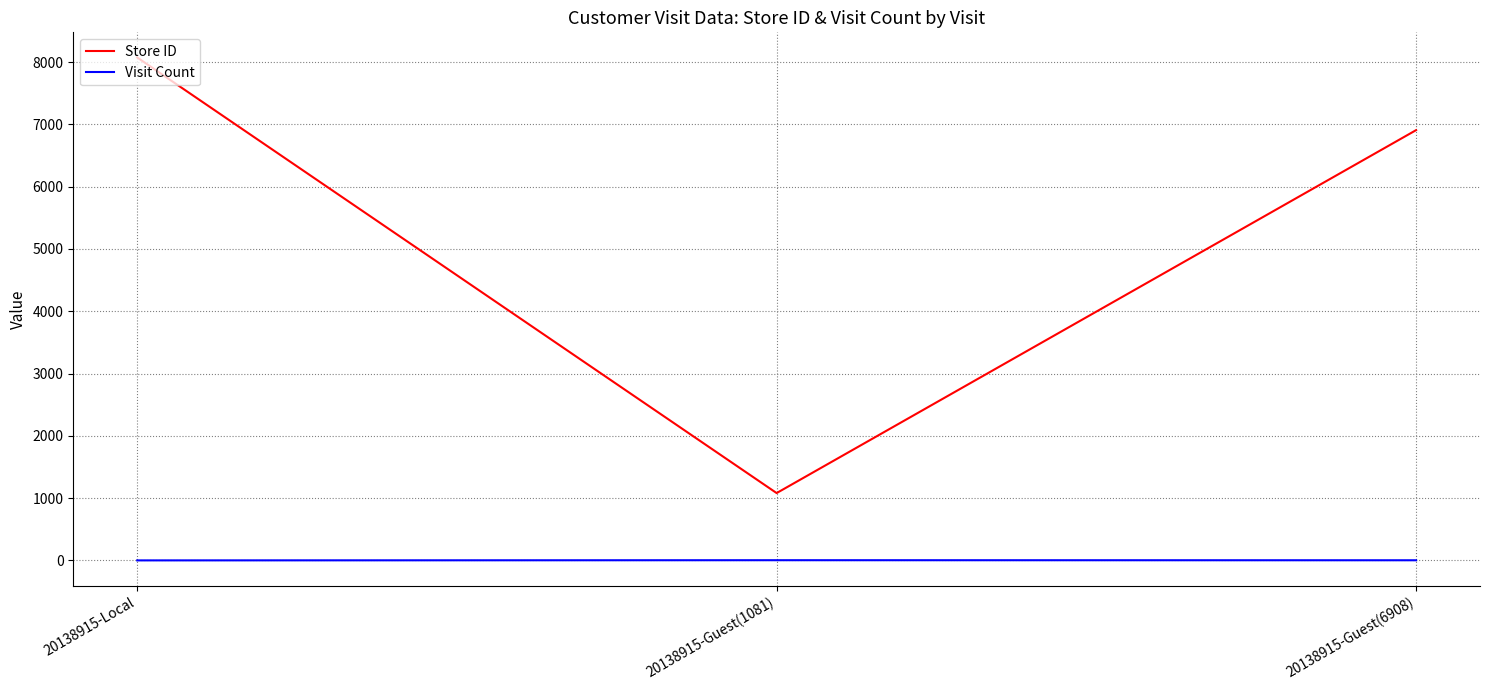

The value of Store ID at 20138915-Local is 8075. True or false?

True